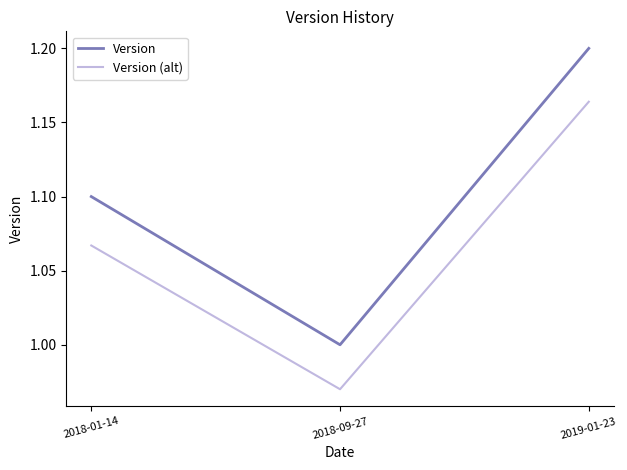

At which category does the chart reach its minimum across all series?

2018-09-27